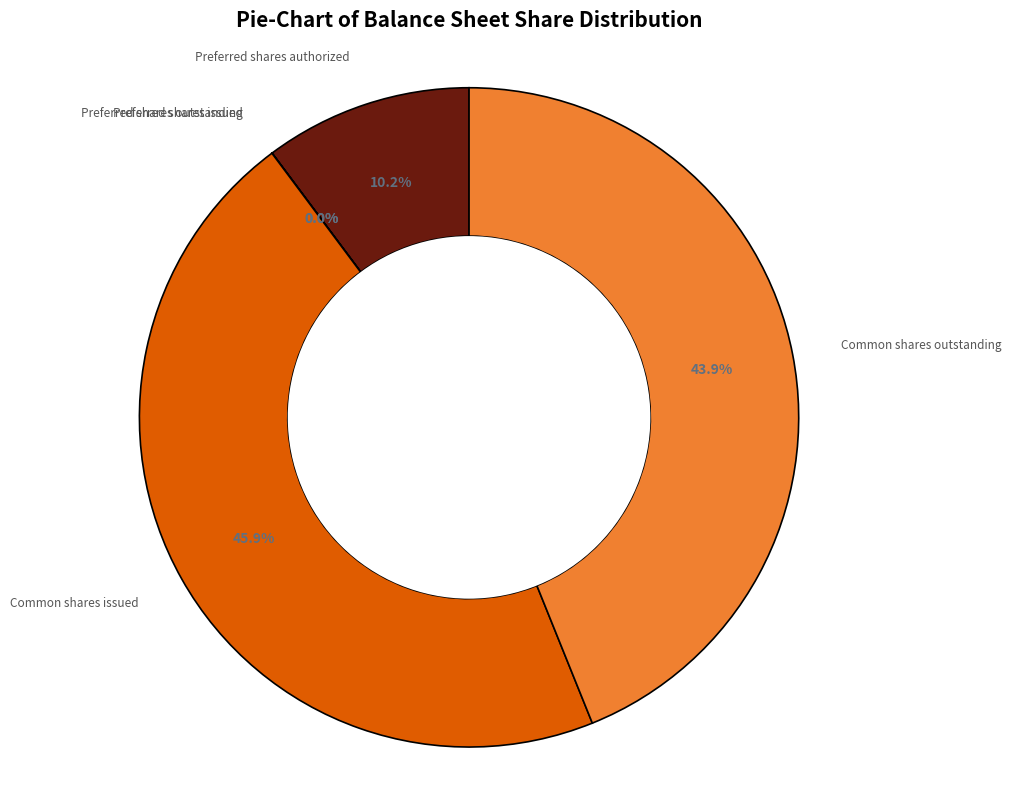

How many segments does this pie chart have?

5